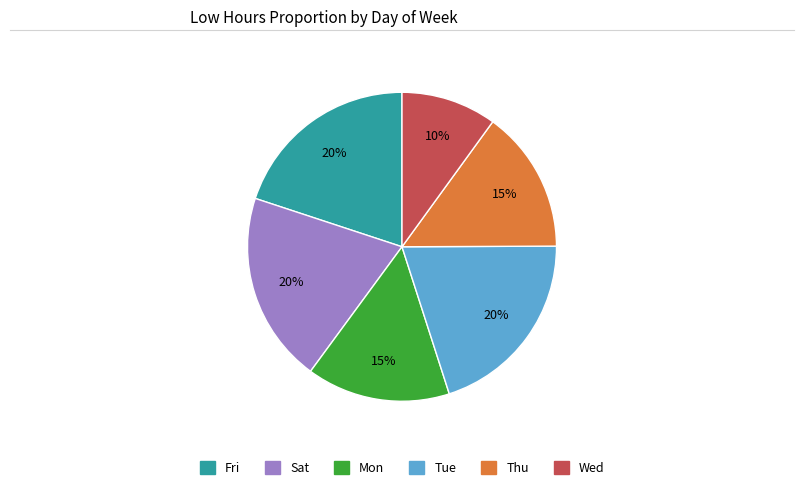

Which category has the smallest portion of the pie?

Wed